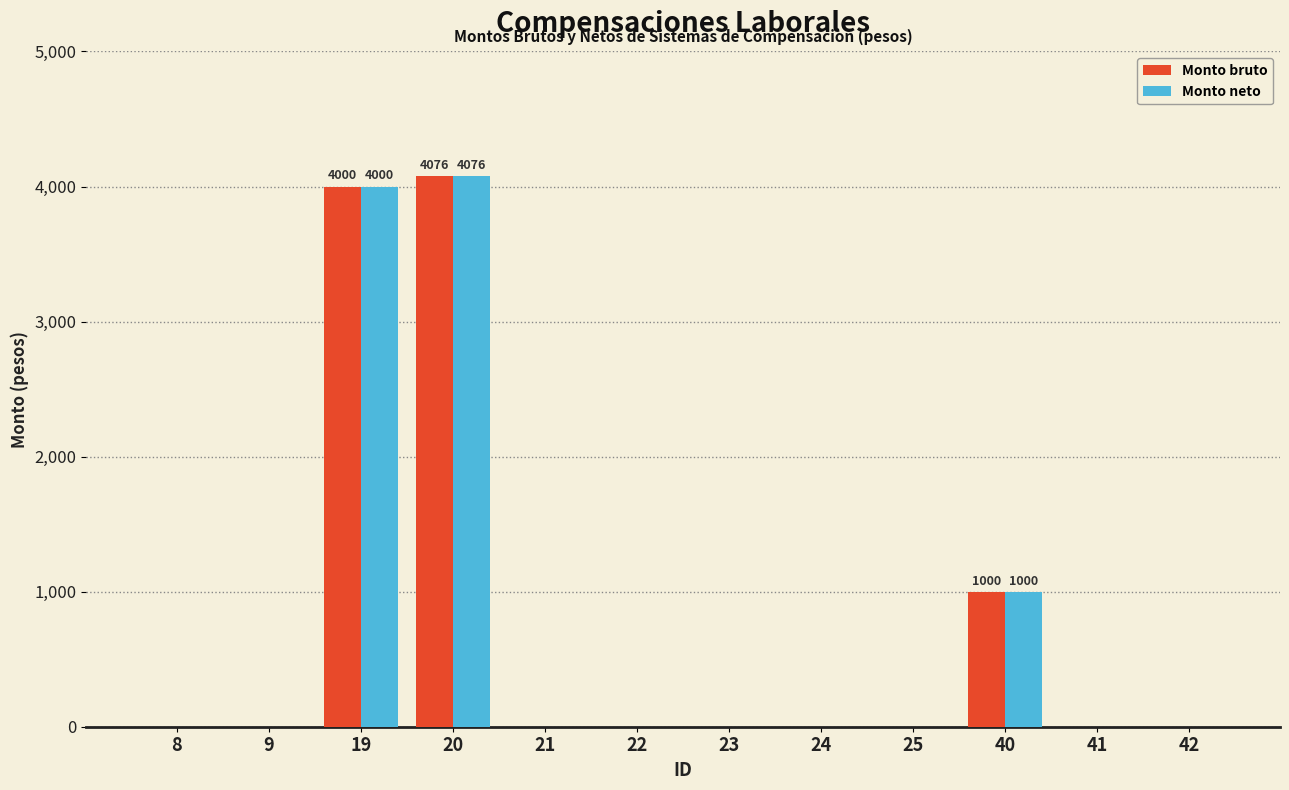

How many data points does each series have?

12